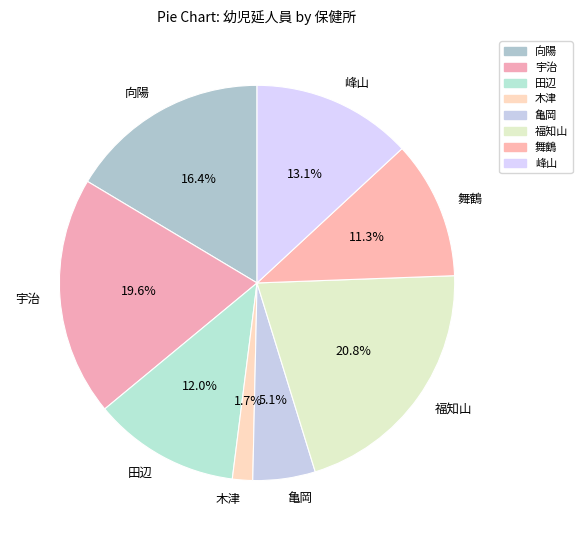

Is it true that 宇治 is 20% of the pie?

True